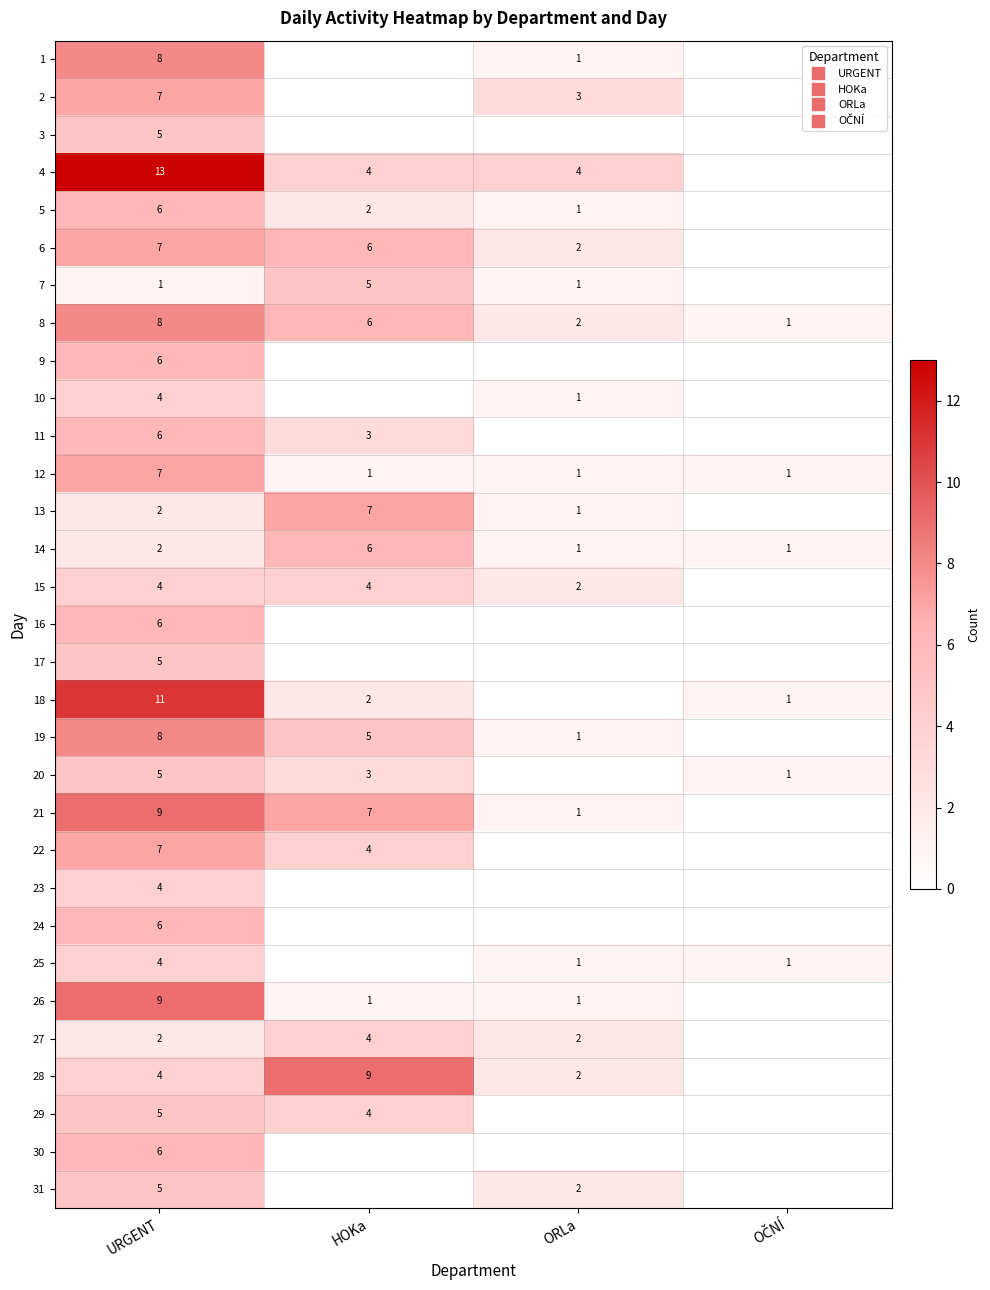

At which label does 10 first exceed 1?

URGENT